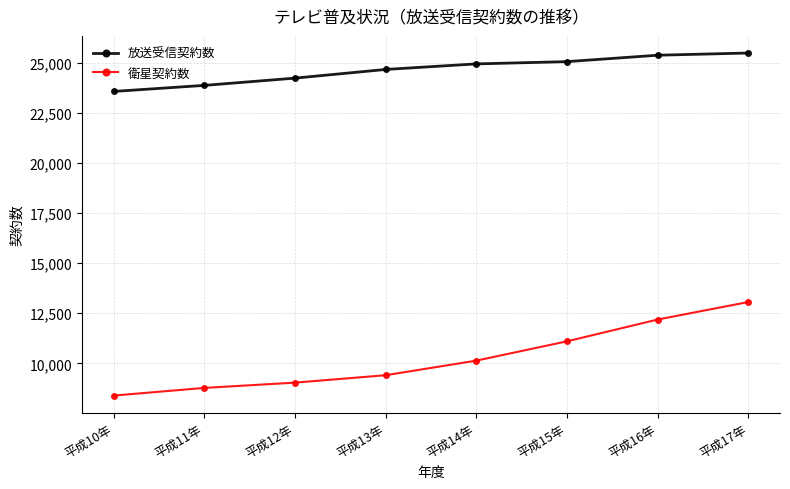

At which category is the sum across all series the highest?

平成17年